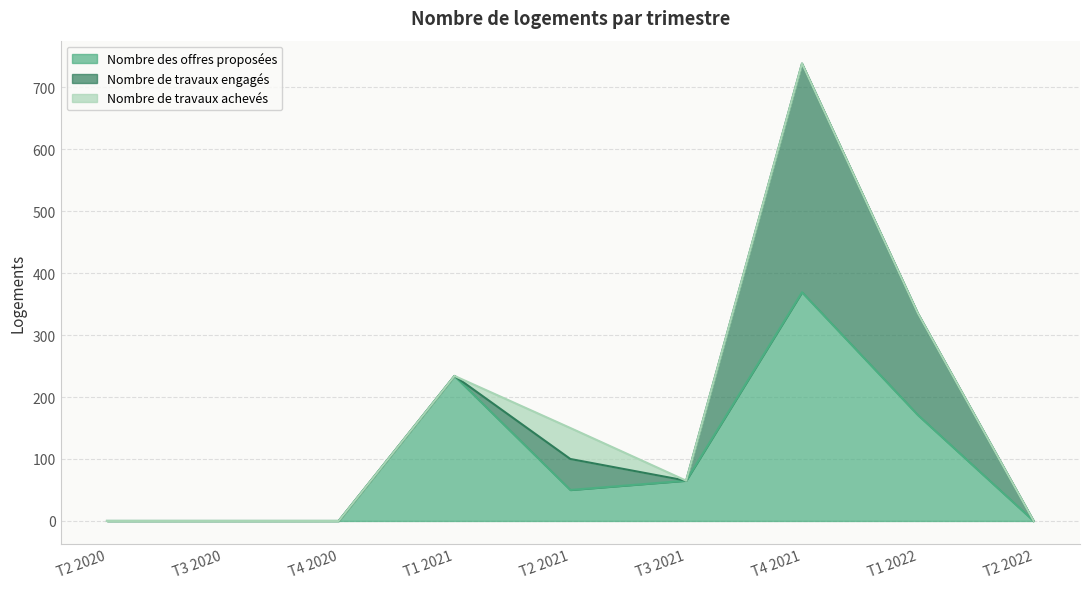

Which category has the lowest value in the Nombre de travaux achevés series?

T2 2020